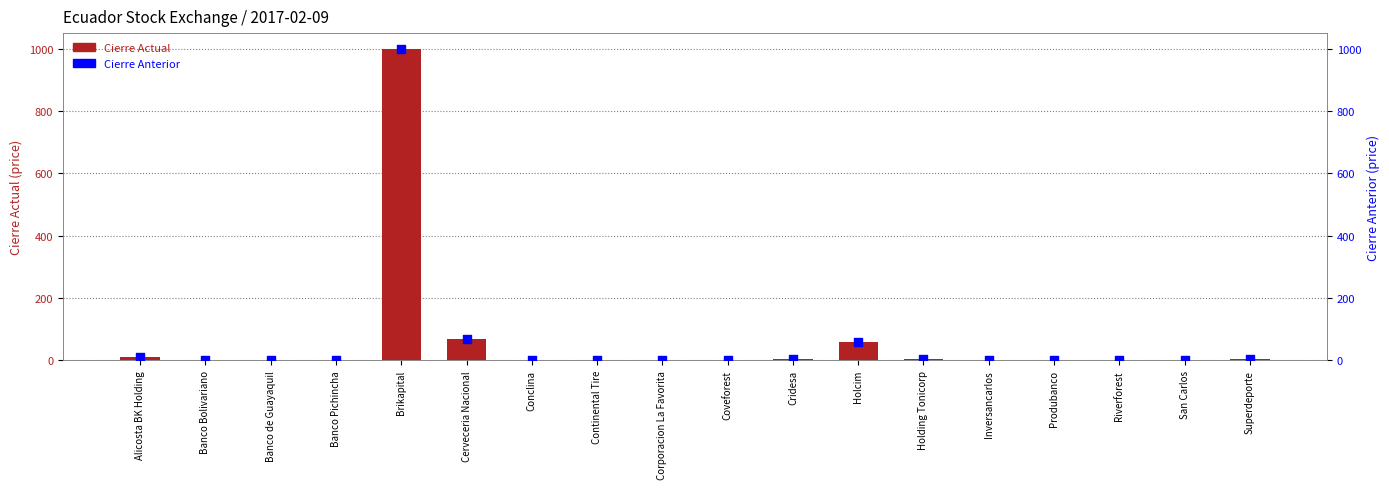

At how many categories does at least one series exceed 205?

1